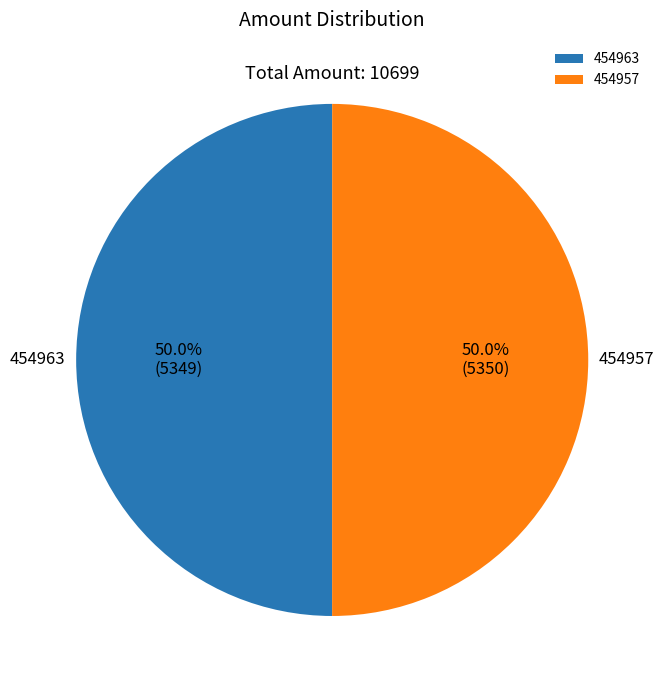

Count the number of slices in the pie.

2